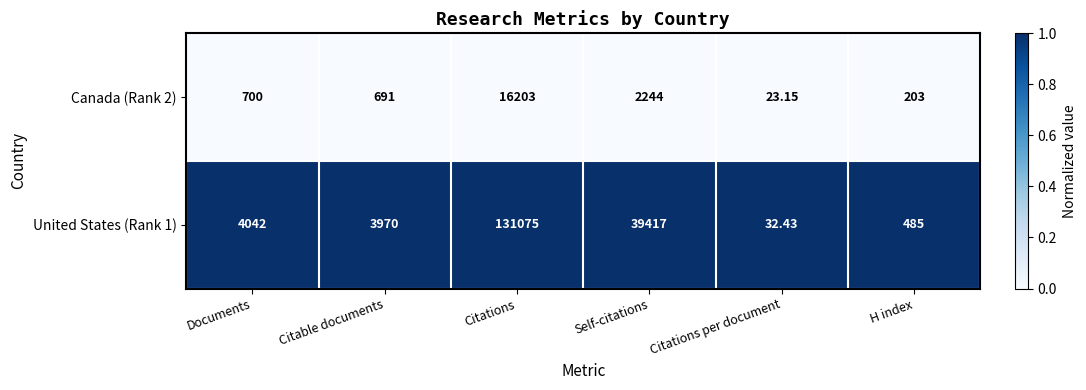

What is the total value across all series at Citations per document?

55.6